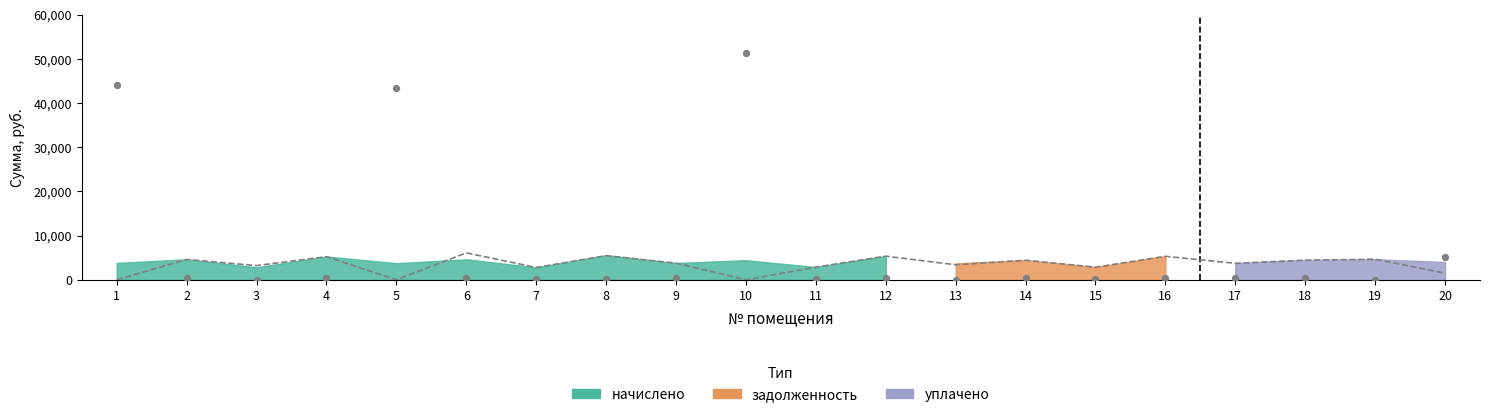

At which category is the sum across all series the highest?

10